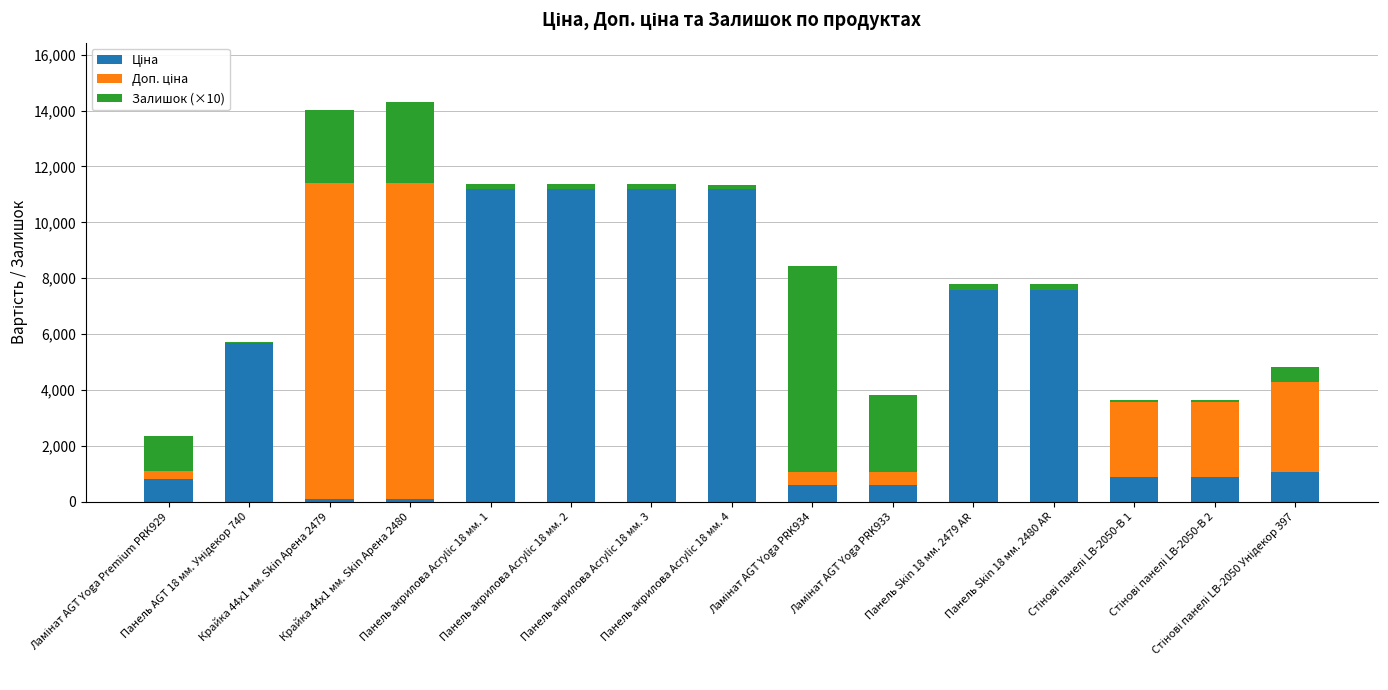

Are the bars horizontal?

No